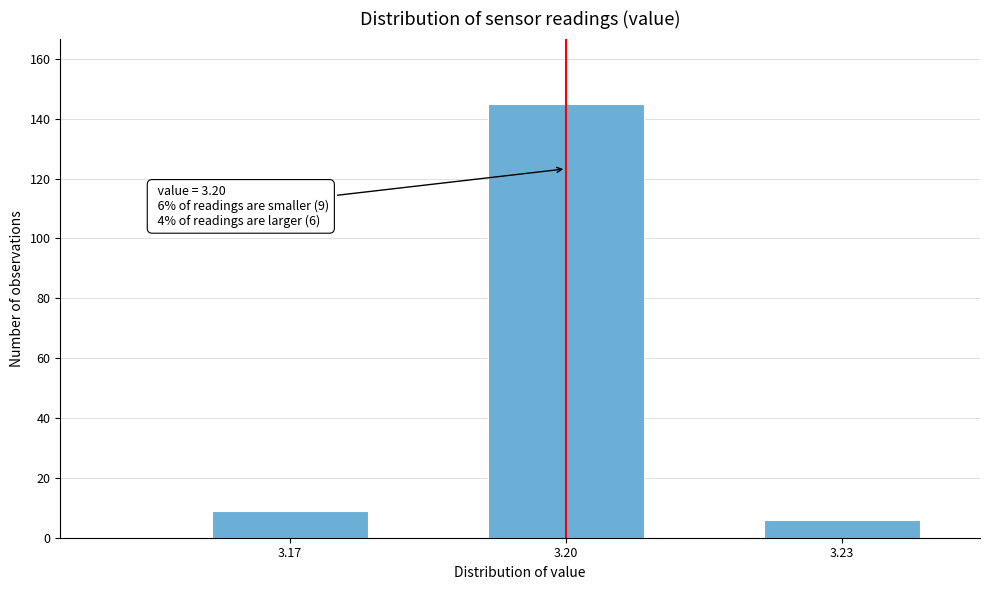

Reading right to left, list all the values displayed in this chart.

3.23=6	3.20=145	3.17=9